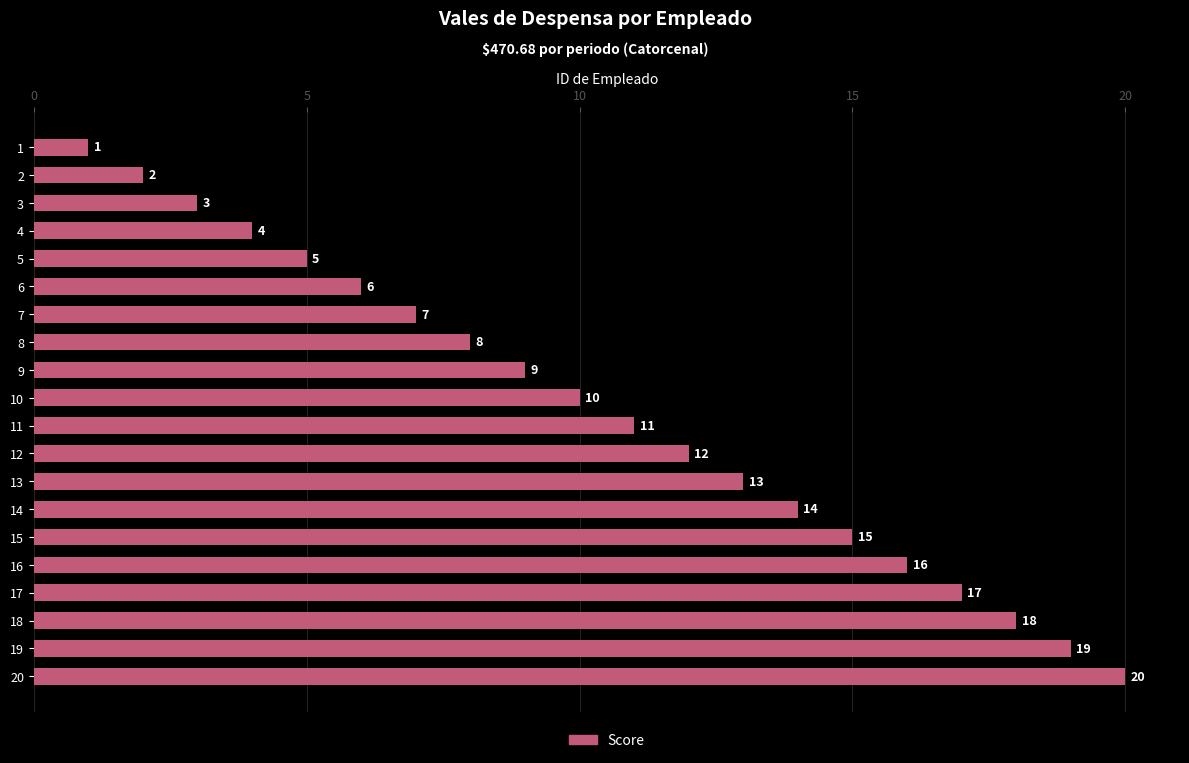

How many data points are less than 11?

10